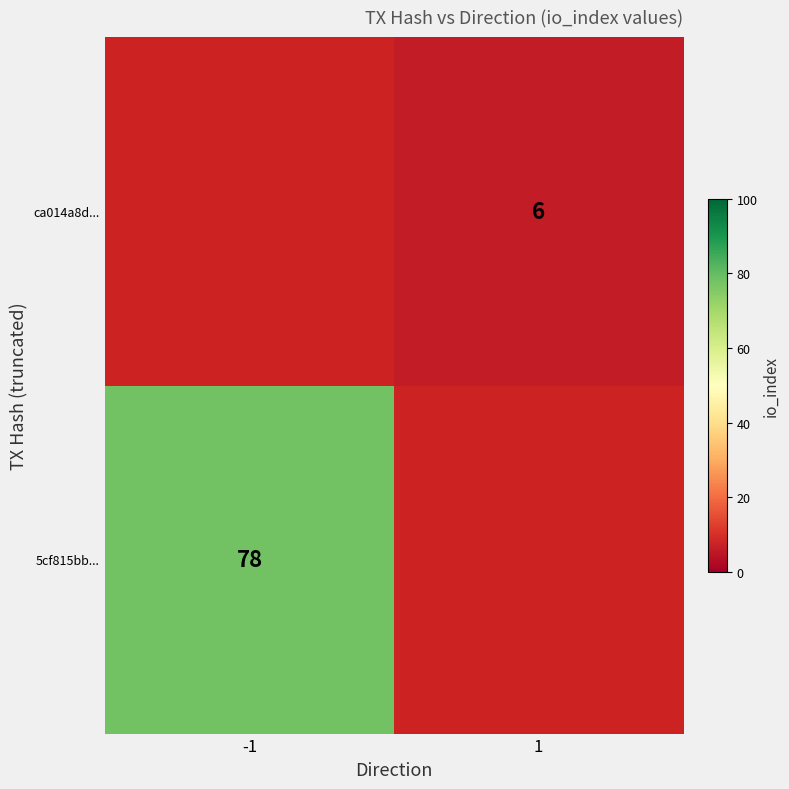

The value of ca014a8d... at 1 is 4.2. True or false?

False